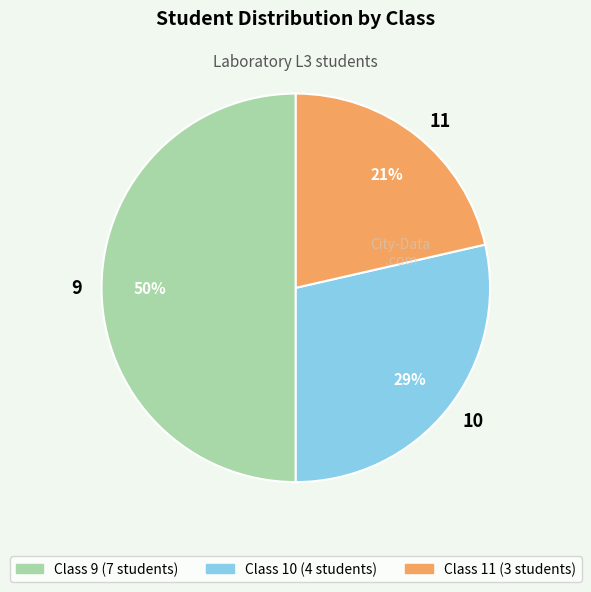

The 9 slice represents 65% of the pie. True or false?

False